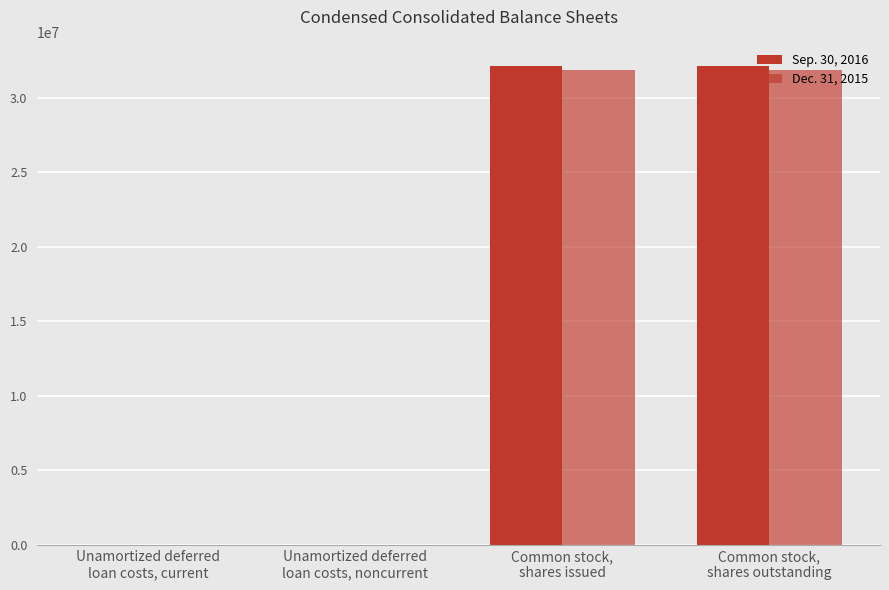

Rank the series by their maximum value, from lowest to highest.

Dec. 31, 2015, Sep. 30, 2016